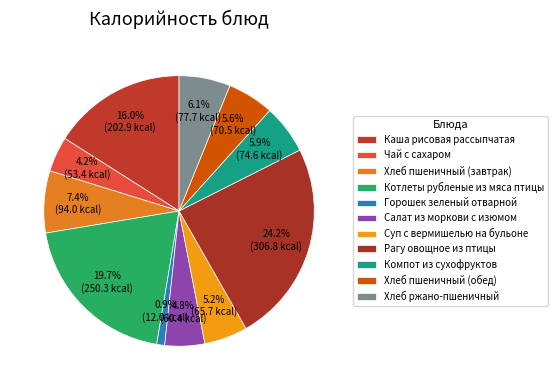

True or false: Каша рисовая рассыпчатая accounts for 16% of the total.

True